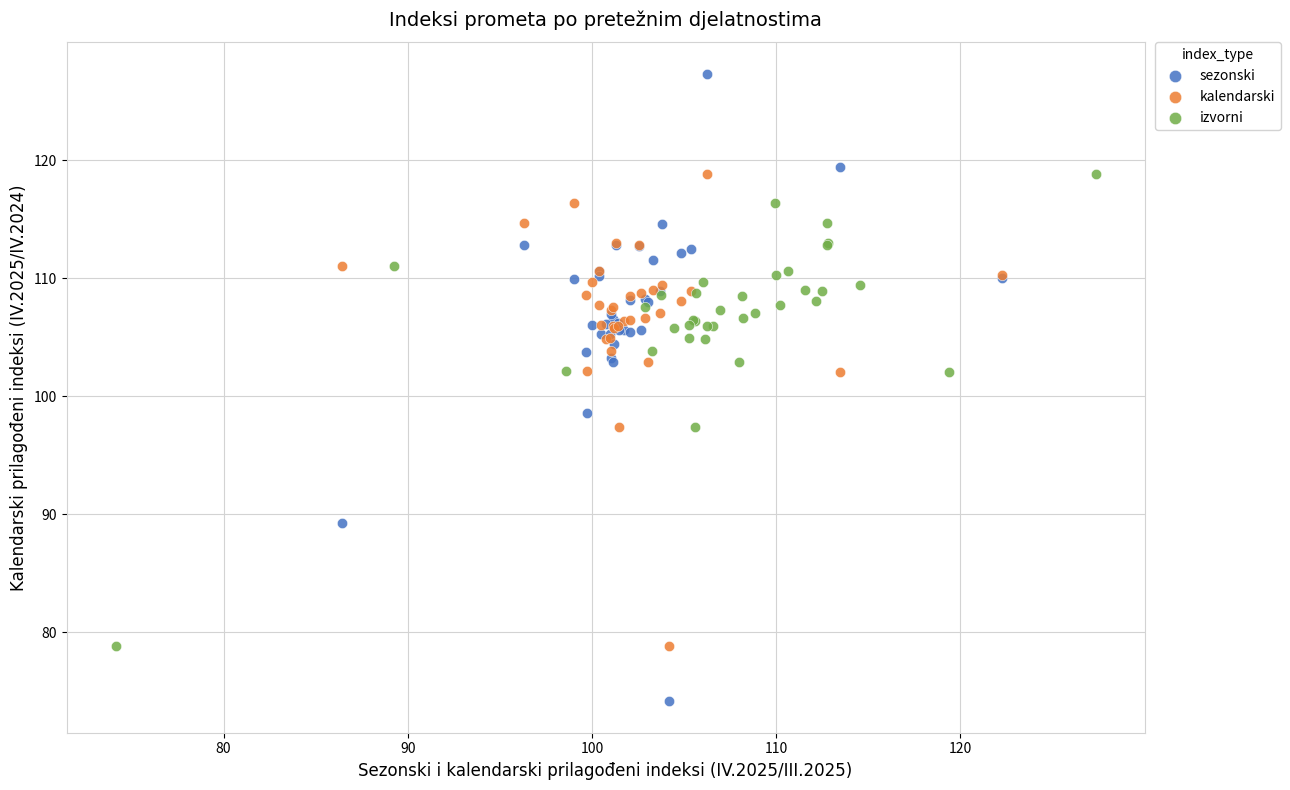

Which series contains the highest Y value?

sezonski